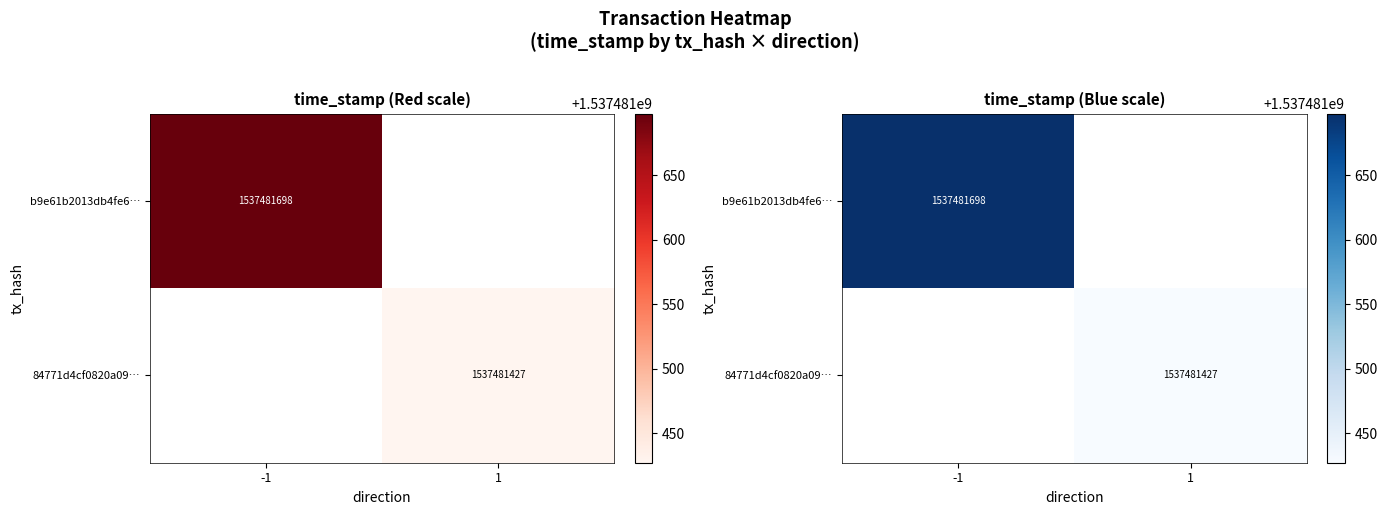

What is the difference between the 84771d4cf0820a0960f71917ff9e1b6d825996f values at direction and time_stamp?

1537481426